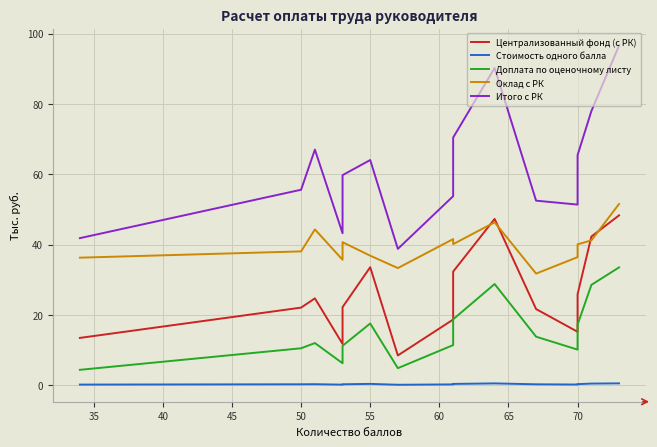

What is the highest value of the Итого с РК series?

96.6